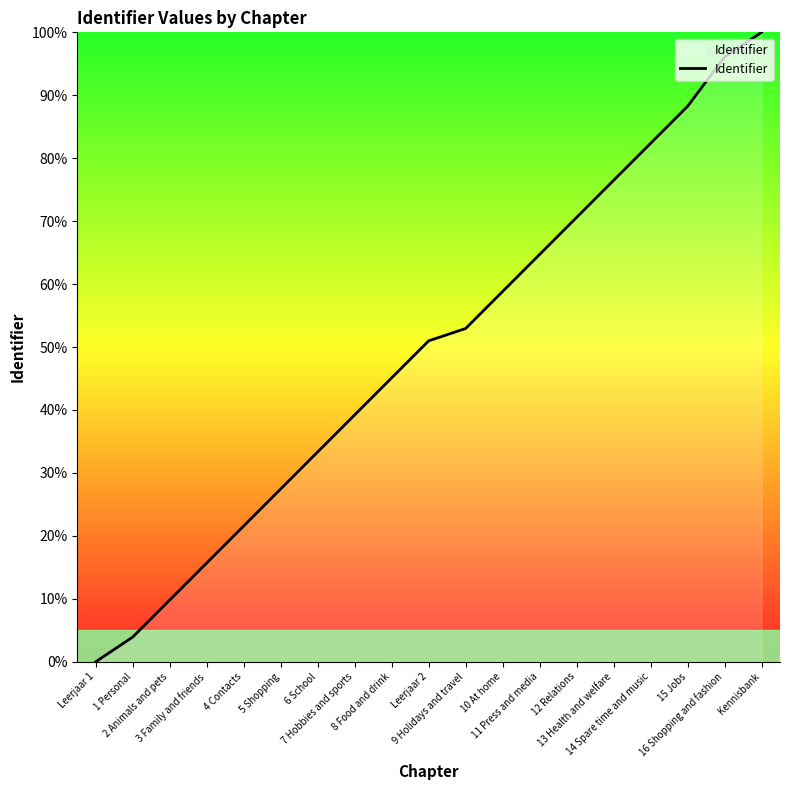

What is the difference between the maximum and minimum values?

100.0